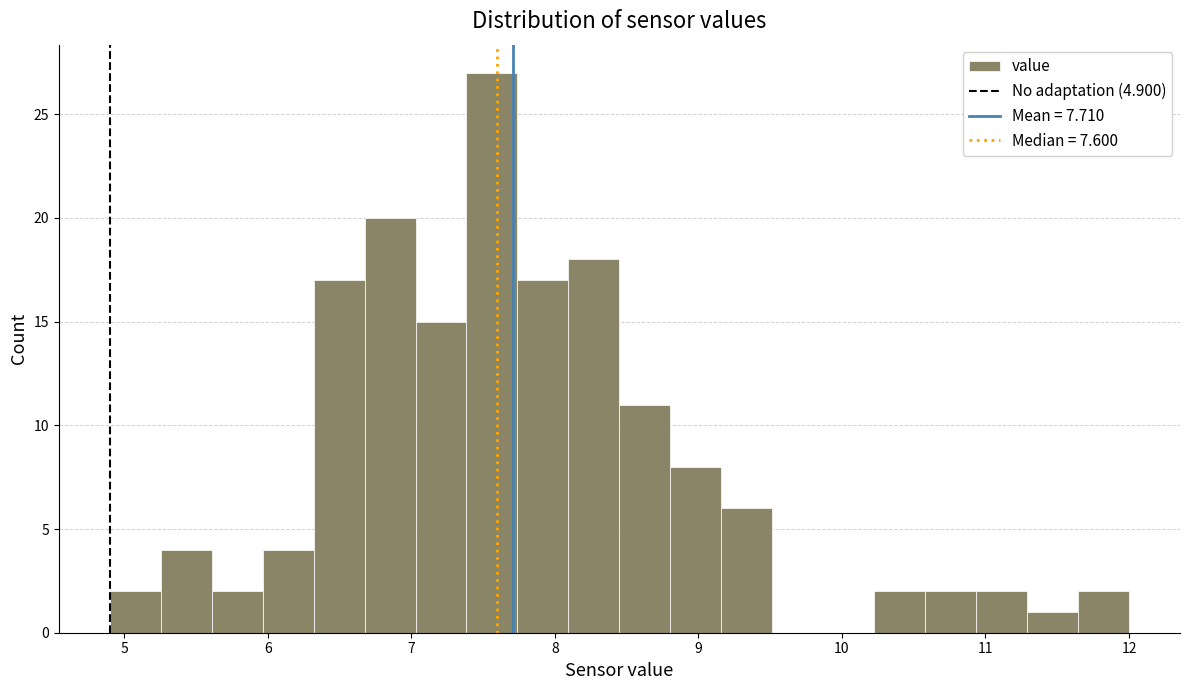

Around what value on the x-axis is the tallest bar? Give the approximate position of its centre, as read against the axis.

7.6